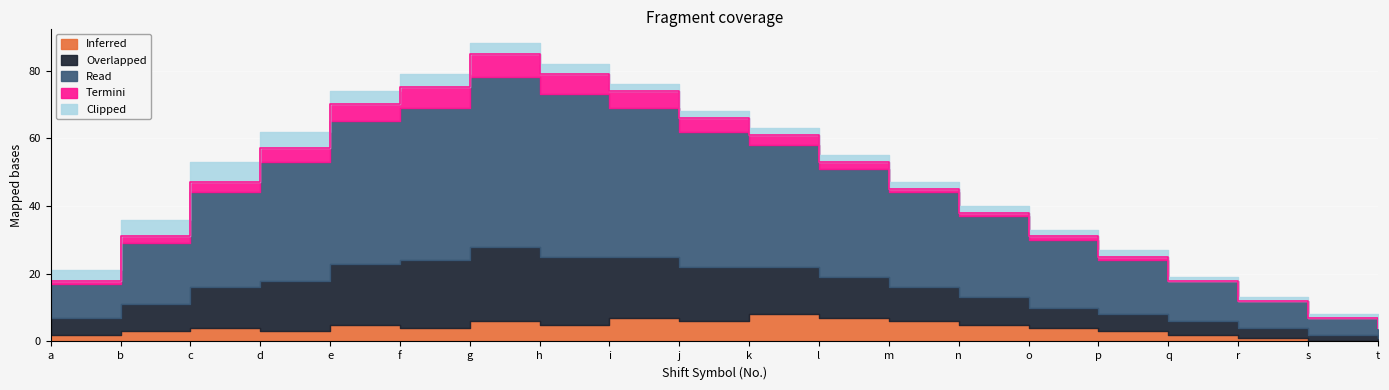

What are all the series names shown in the legend?

Inferred, Overlapped, Read, Termini, Clipped